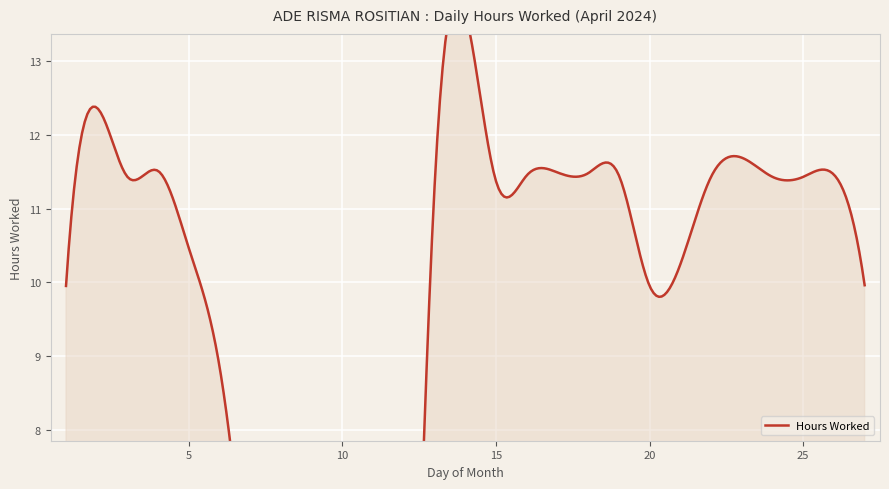

List the labels in order of value, smallest first.

8, 12, 6, 1, 20, 27, 5, 13, 15, 3, 22, 24, 25, 16, 19, 26, 18, 17, 4, 2